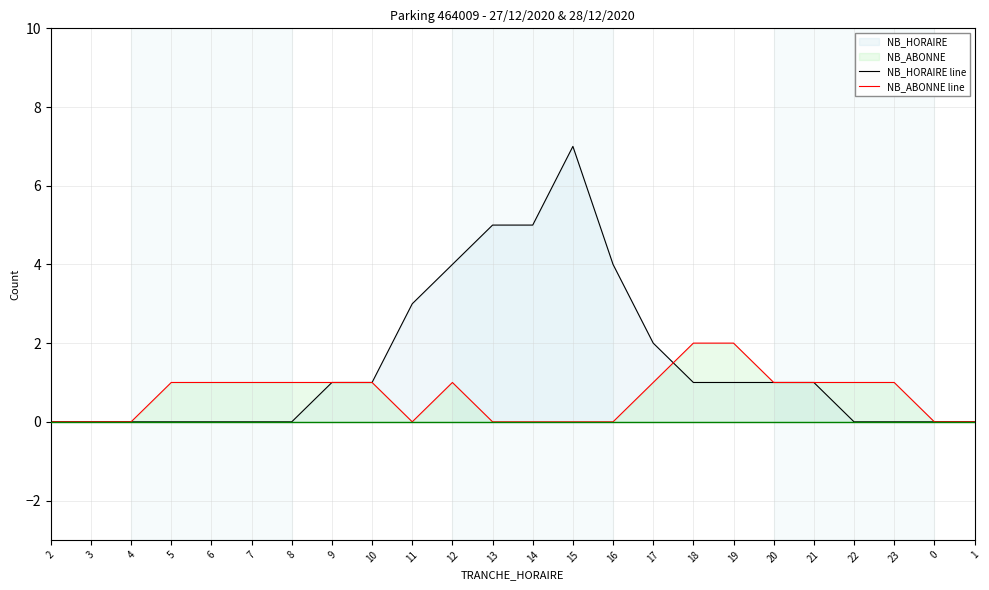

How many interior local peaks does the NB_ABONNE line series have?

1